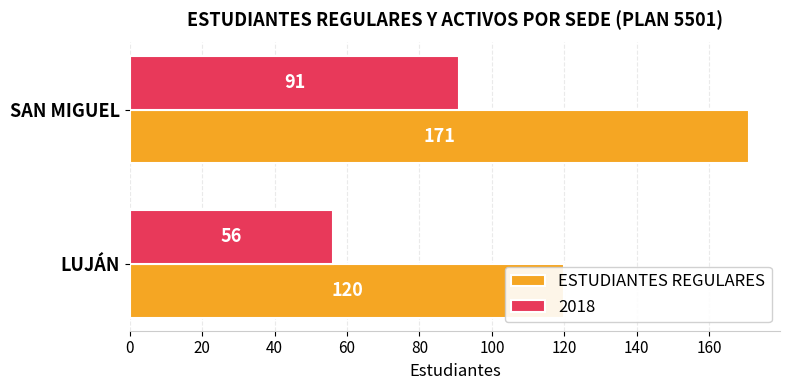

What is the change in value from LUJÁN to SAN MIGUEL?

+51